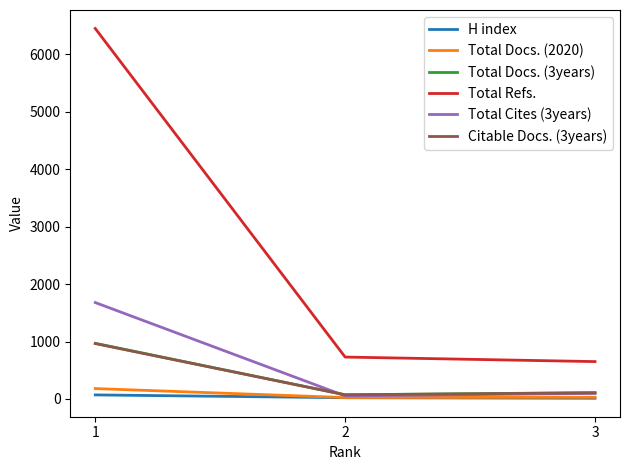

The value of Total Docs. (3years) at 1 is 1412. True or false?

False